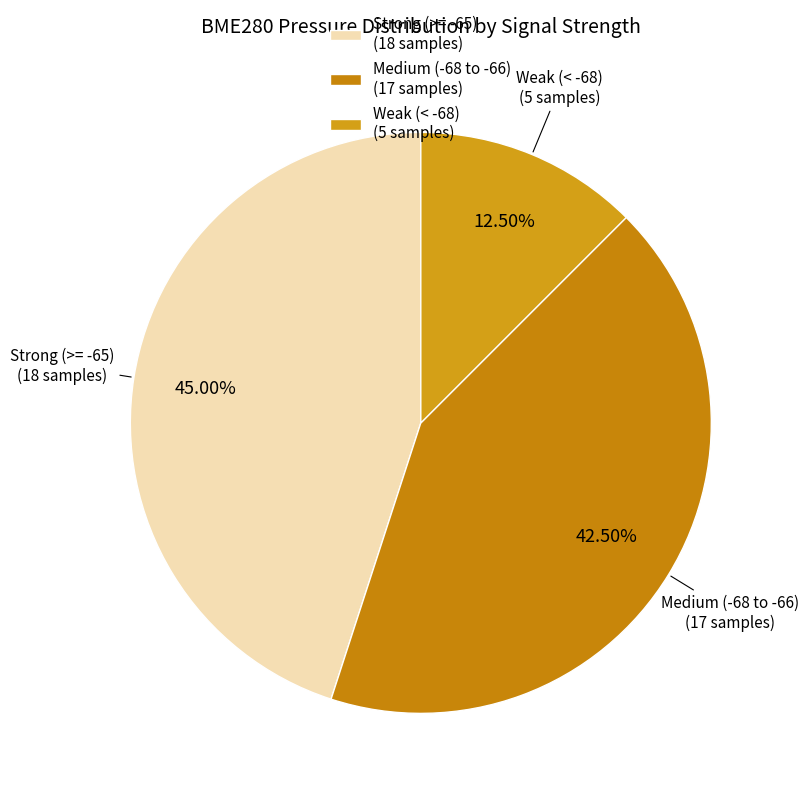

Is there a majority slice in this chart?

No